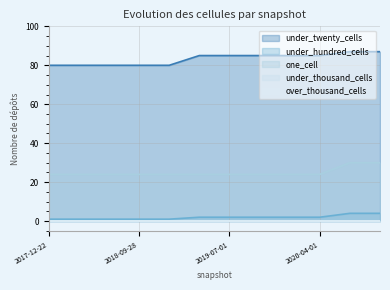

Does the chart have visible grid lines?

Yes